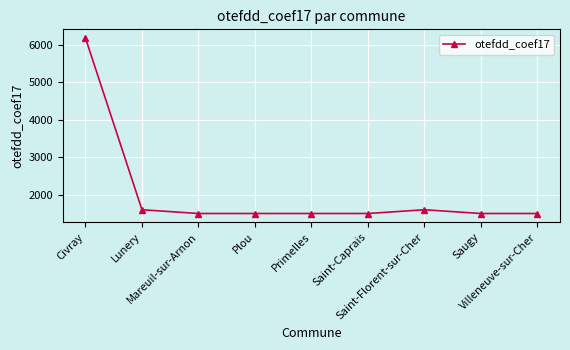

What is the sum of the values at Civray and Lunery?

7784